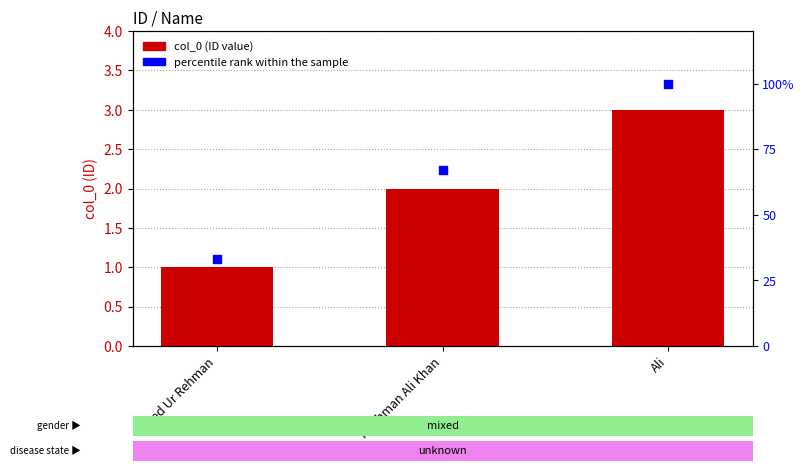

Is the value of percentile rank within the sample at Ali greater than the value of col_0 at Naghman Ali Khan?

Yes